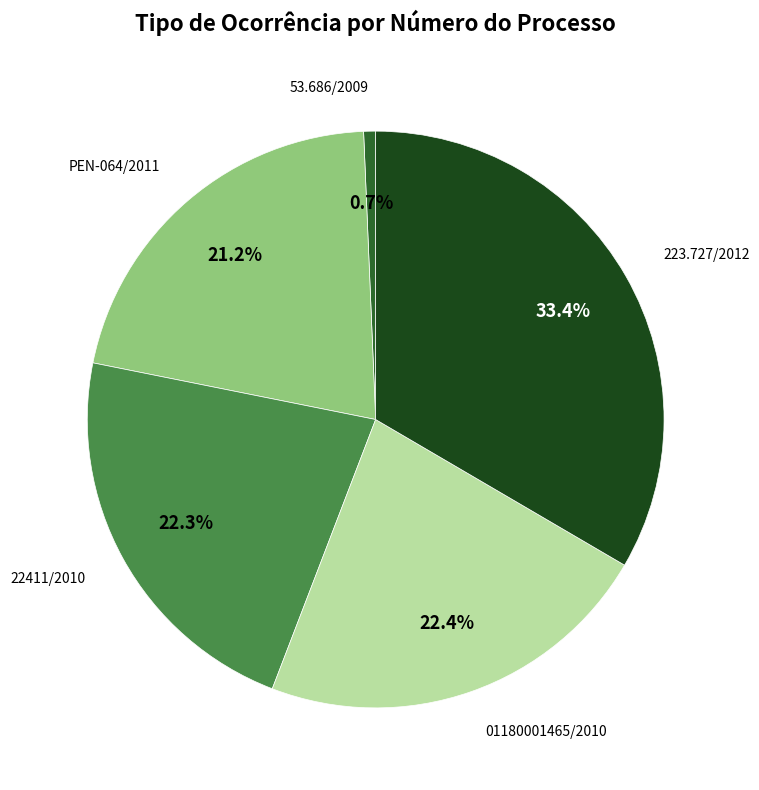

Approximately how many times larger is the value at 01180001465/2010 compared to PEN-064/2011?

1.1